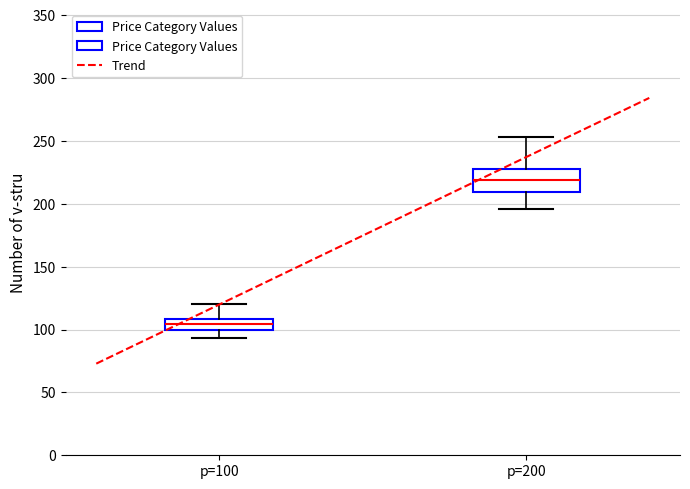

Comparing the boxes themselves (not the whiskers), which one is the tallest?

p=200